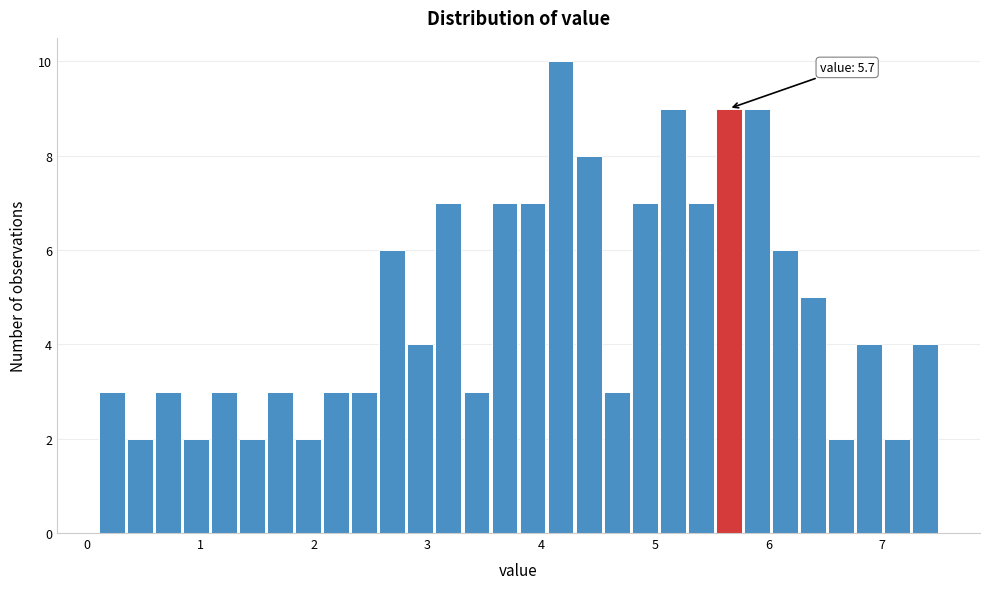

Around what value on the x-axis is the tallest bar? Give the approximate position of its centre, as read against the axis.

4.2